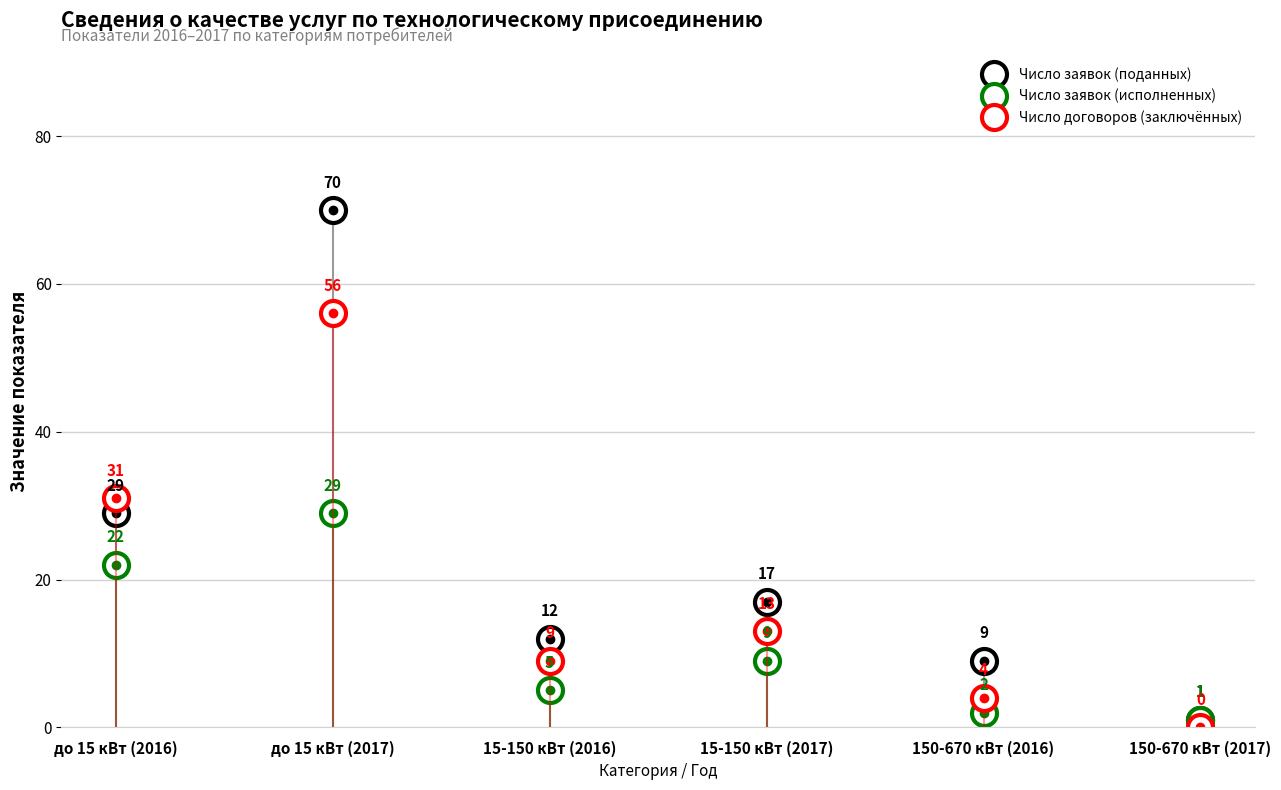

How many distinct data groups are displayed?

3